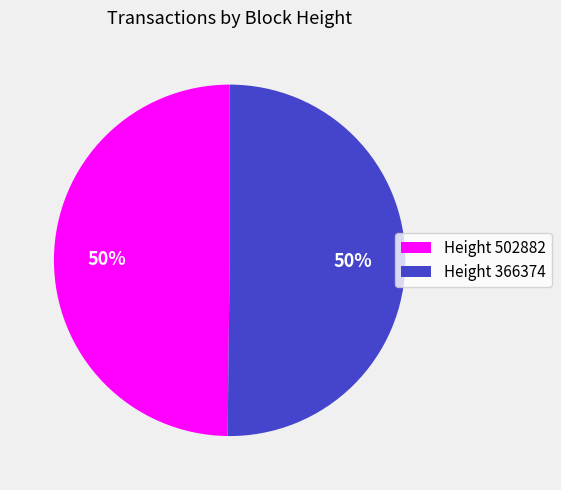

Approximately how many times larger is the value at Height 502882 compared to Height 366374?

1.0